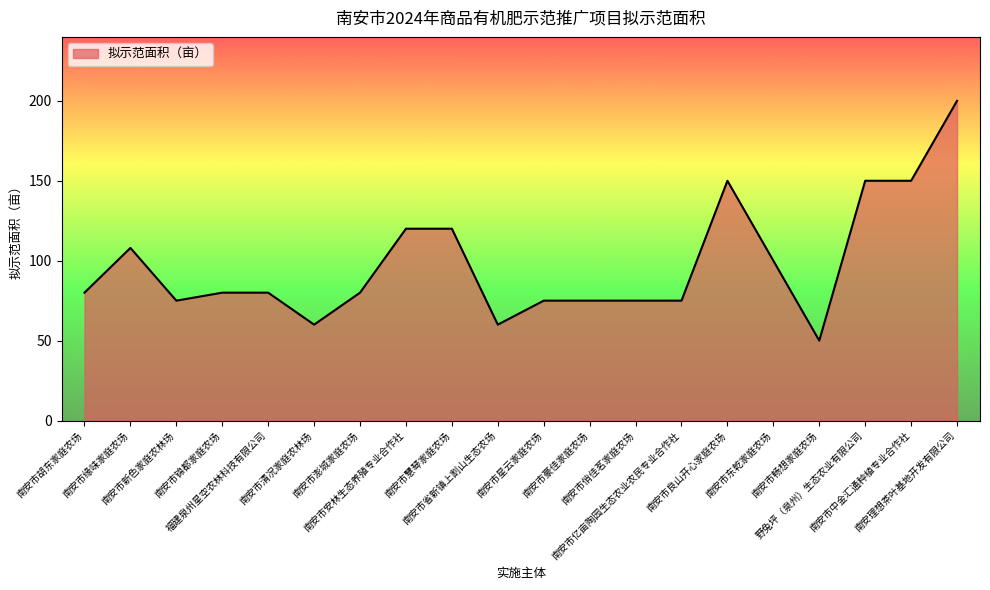

Does the chart display data point markers on the line(s)?

No